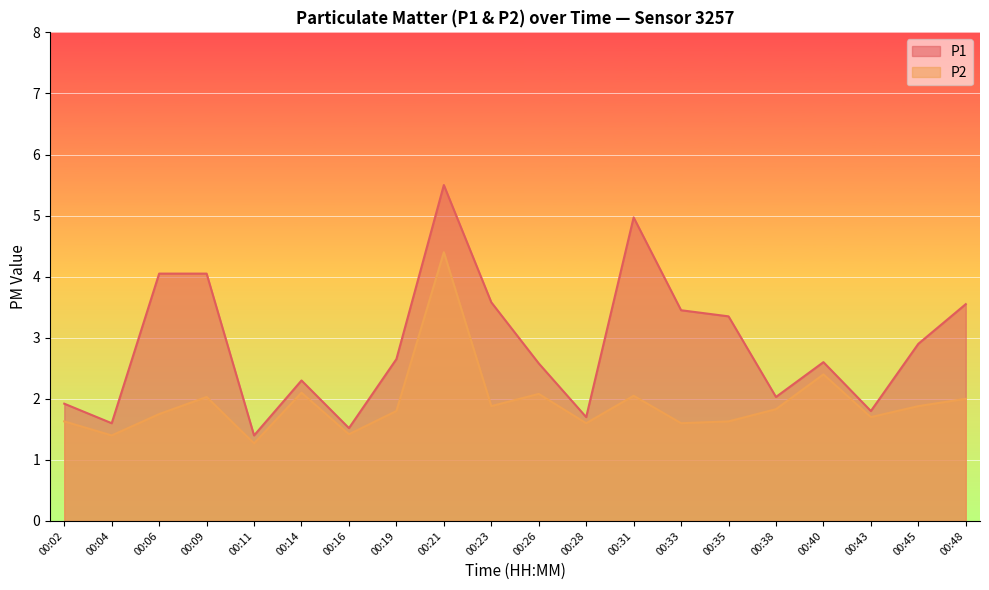

Rank the series by their average value, from highest to lowest.

P1, P2